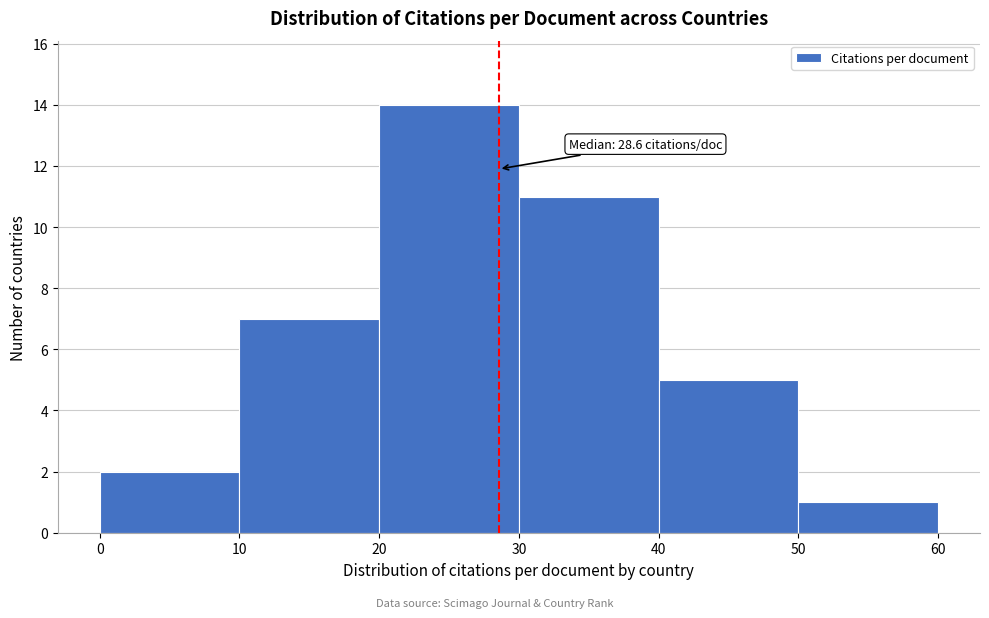

Which range on the x-axis has the tallest bar?

20 to 30